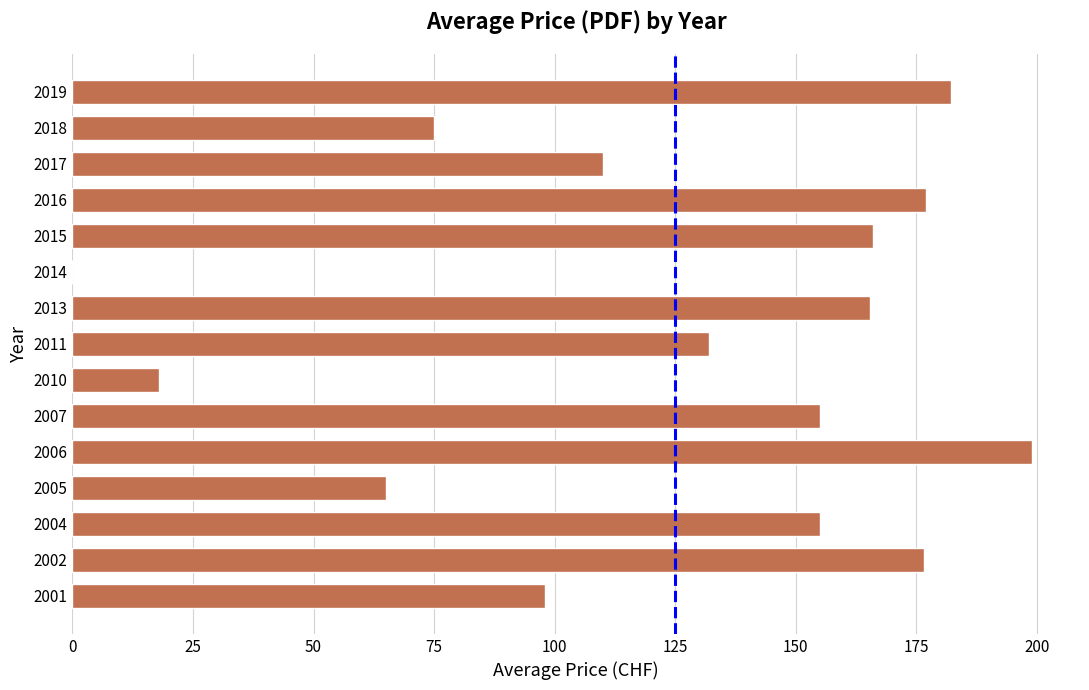

Count the number of categories in the chart.

15